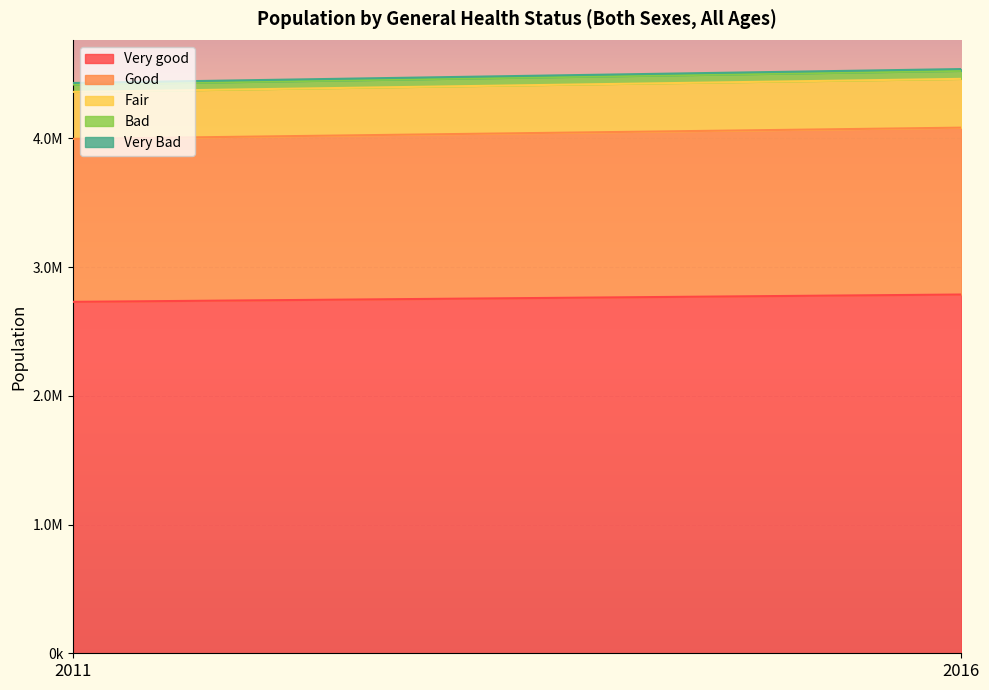

How many data points in Bad are less than 62311?

1